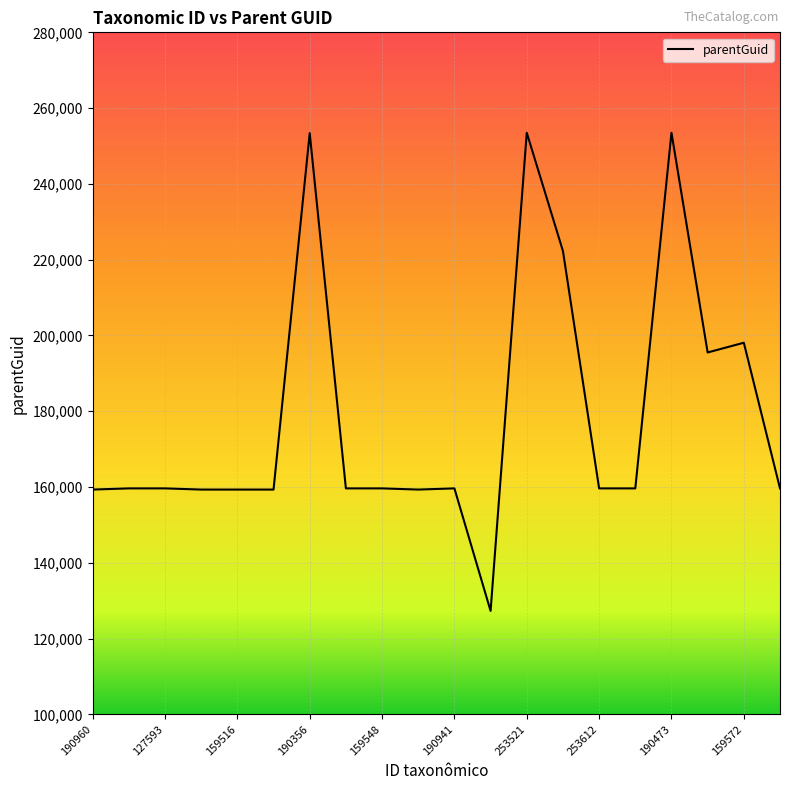

What is the minimum value shown in the chart?

127304